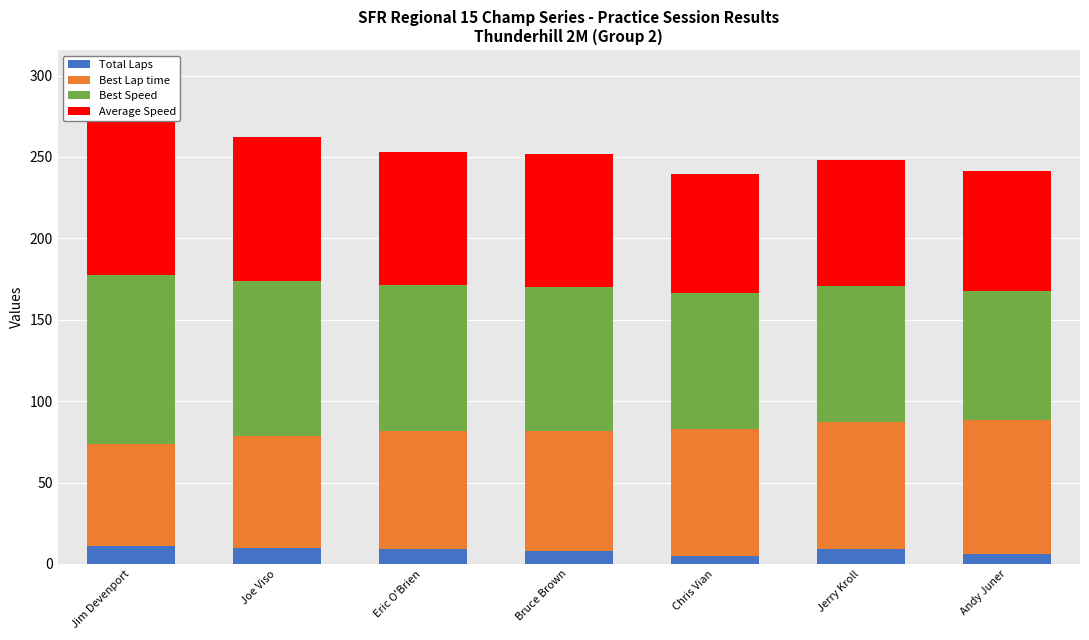

Reading right to left, extract all data points from this chart.

Total Laps: Andy Juner=6.0	Jerry Kroll=9.0	Chris Vian=5.0	Bruce Brown=8.0	Eric O'Brien=9.0	Joe Viso=10.0	Jim Devenport=11.0
Best Lap time: Andy Juner=82.4	Jerry Kroll=78.5	Chris Vian=78.2	Bruce Brown=73.4	Eric O'Brien=72.5	Joe Viso=68.4	Jim Devenport=63.0
Best Speed: Andy Juner=79.3	Jerry Kroll=83.2	Chris Vian=83.5	Bruce Brown=88.9	Eric O'Brien=90.1	Joe Viso=95.5	Jim Devenport=103.7
Average Speed: Andy Juner=73.5	Jerry Kroll=77.8	Chris Vian=72.7	Bruce Brown=81.3	Eric O'Brien=81.6	Joe Viso=88.6	Jim Devenport=96.9